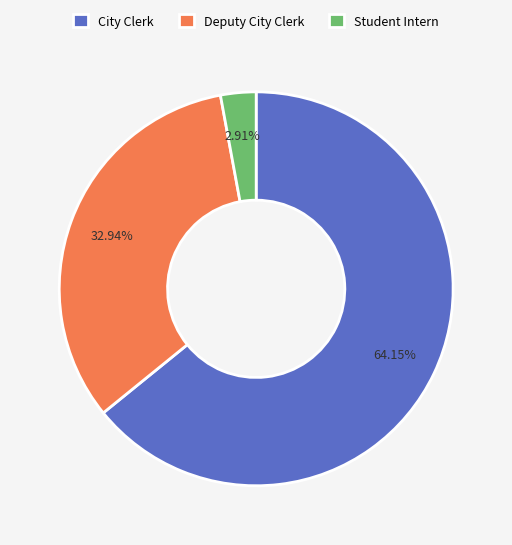

How many slices are in this pie chart?

3